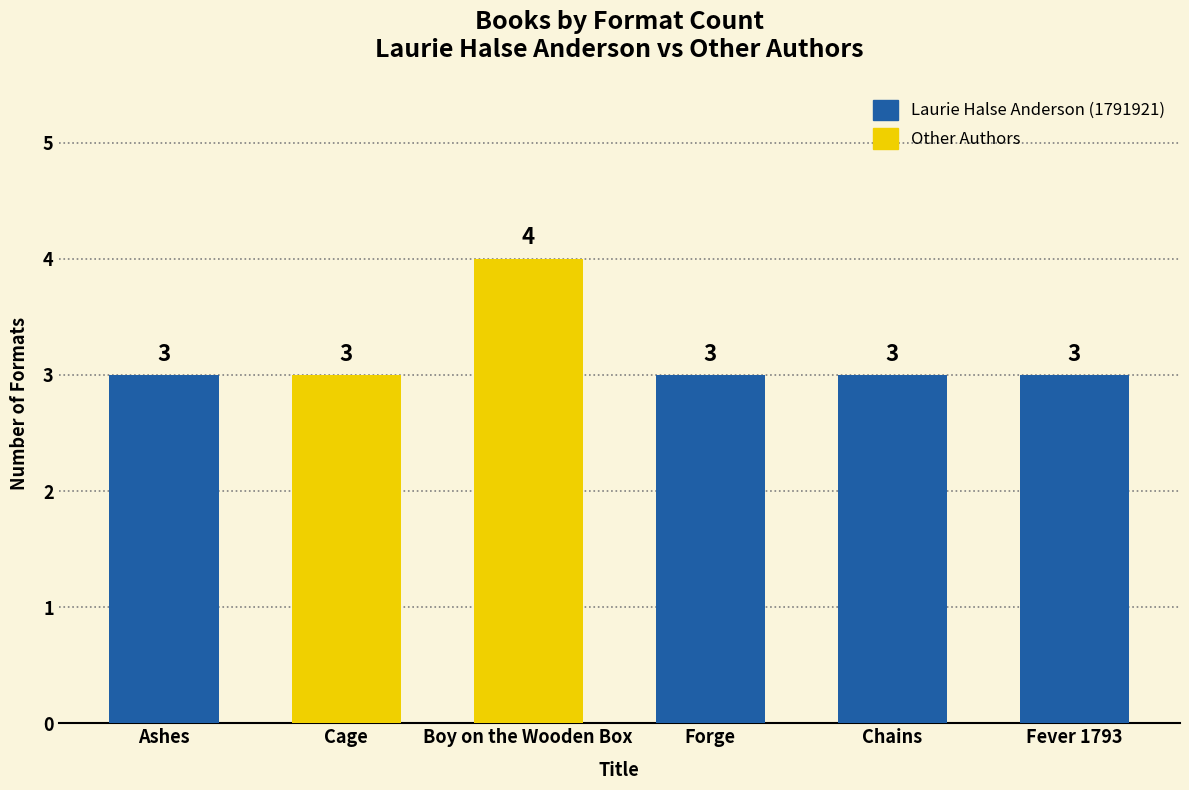

How many series are shown in this chart?

1